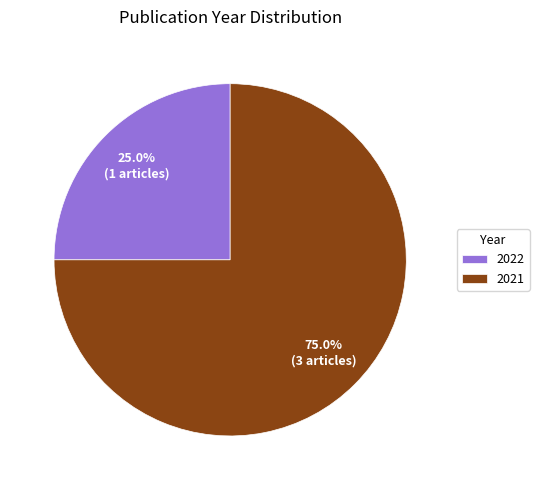

What is the ratio of the value at 2021 to the value at 2022?

3.0